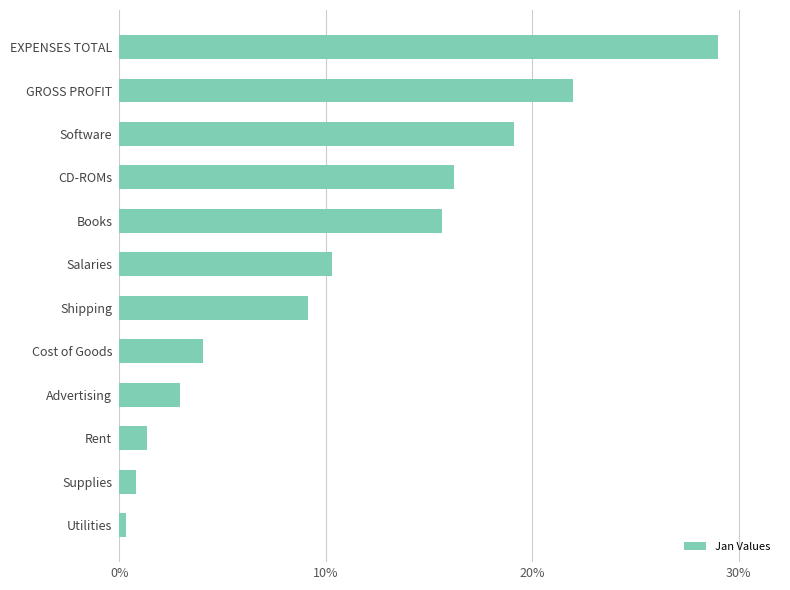

What is the difference between the second highest and second lowest values?

21.1